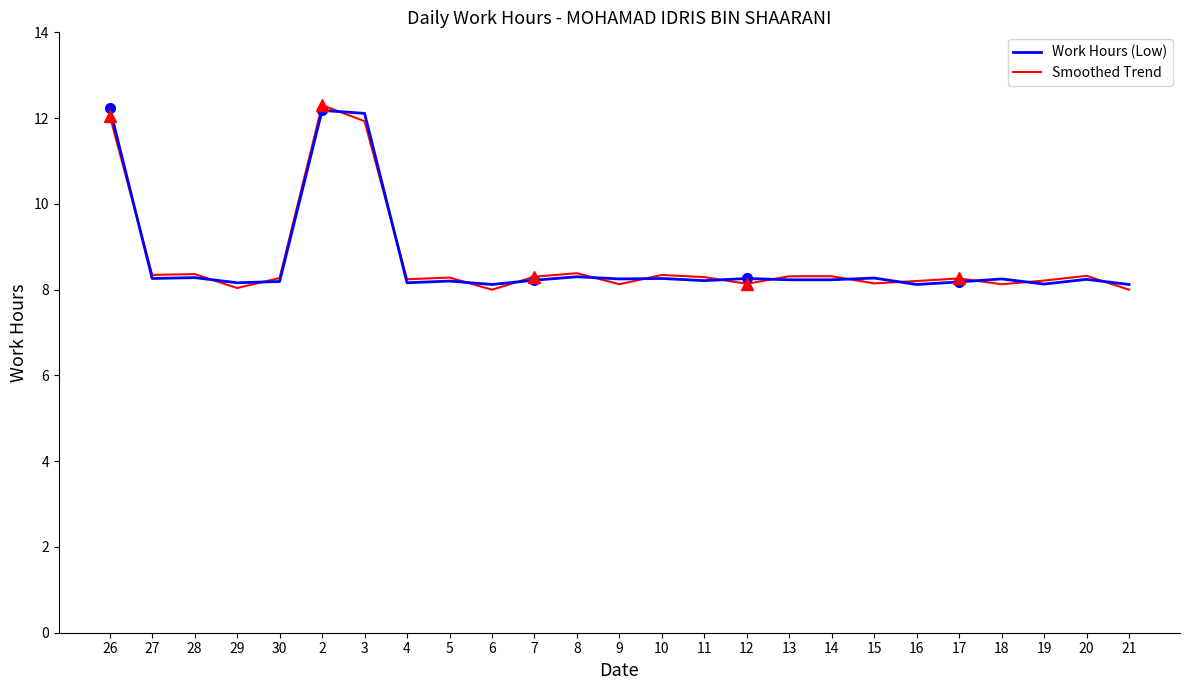

At which label does Smoothed Trend reach its minimum?

6